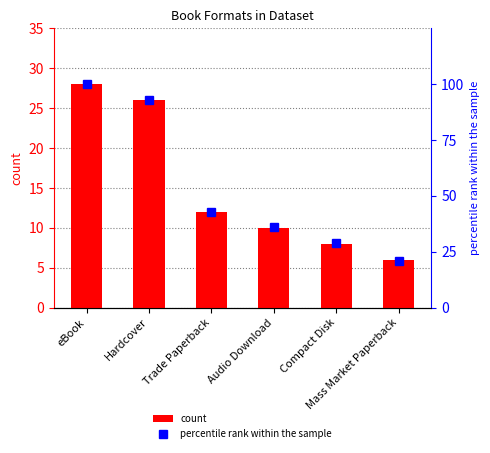

Which category has the highest value across all series?

eBook